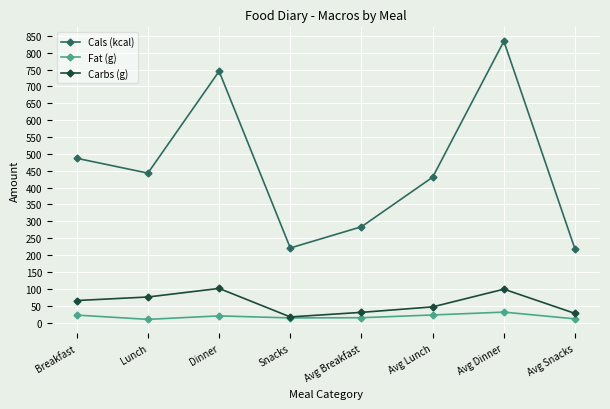

Which series changed the most between Breakfast and Snacks?

Cals (kcal)